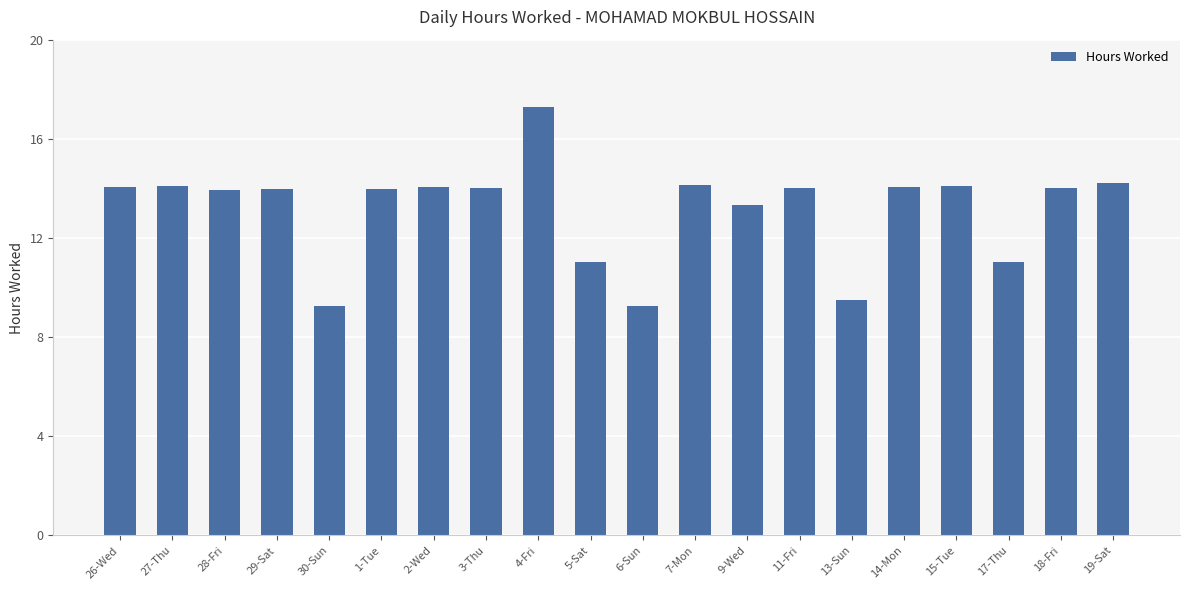

Which has a higher value, 19-Sat or 26-Wed?

19-Sat